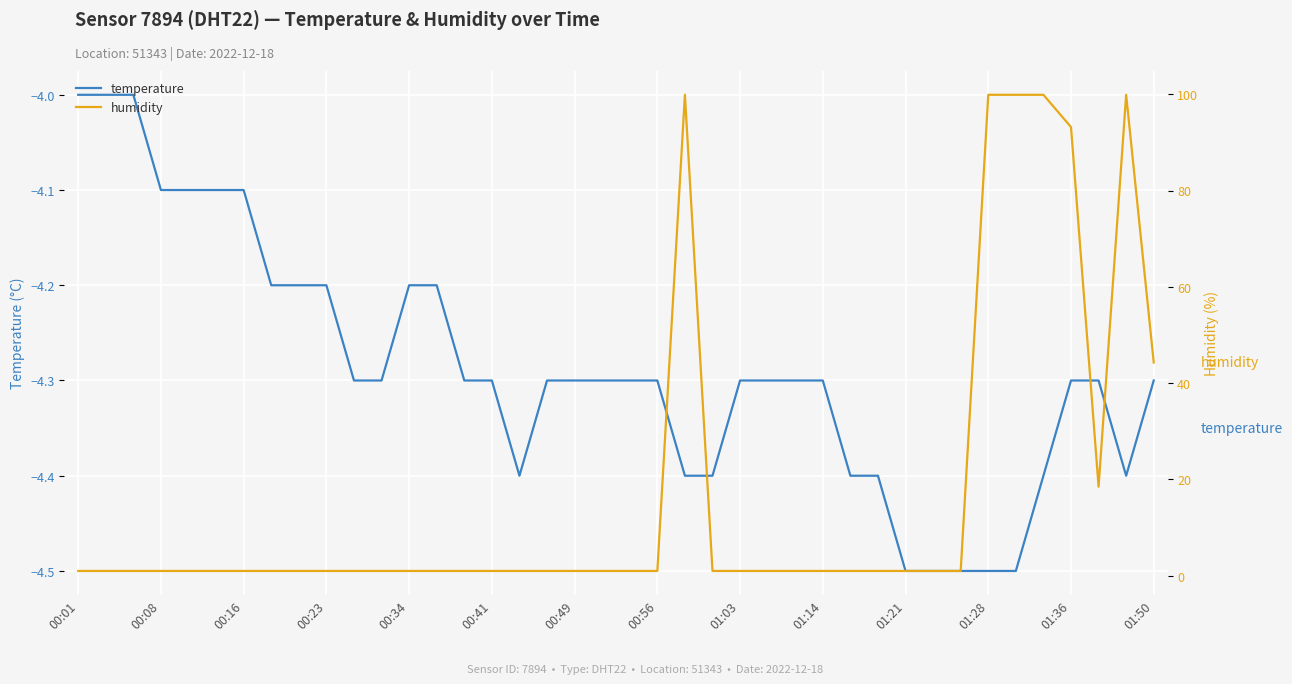

How many categories are shown in the chart?

40